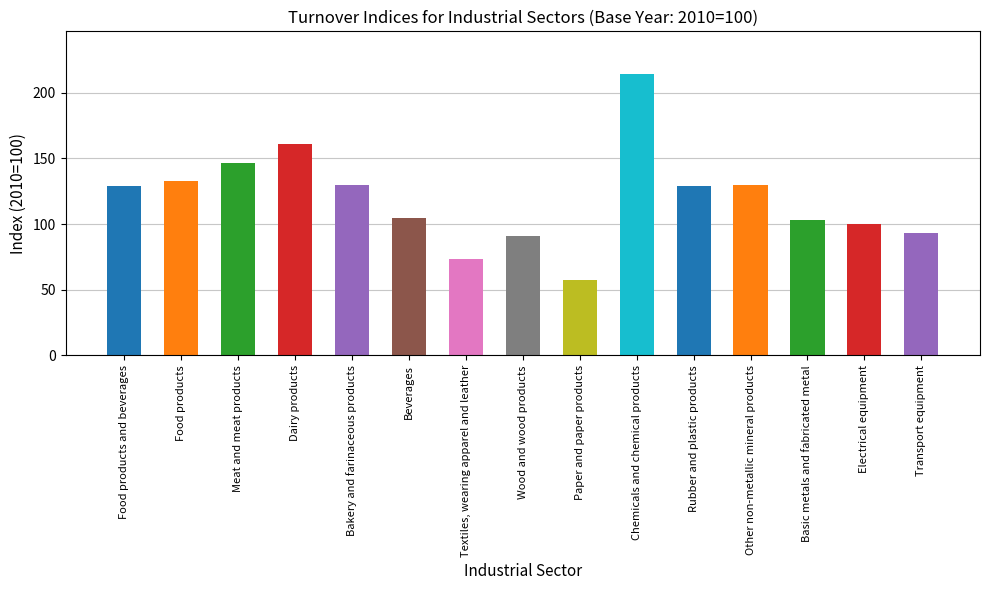

What is the sum of all values?

1795.7